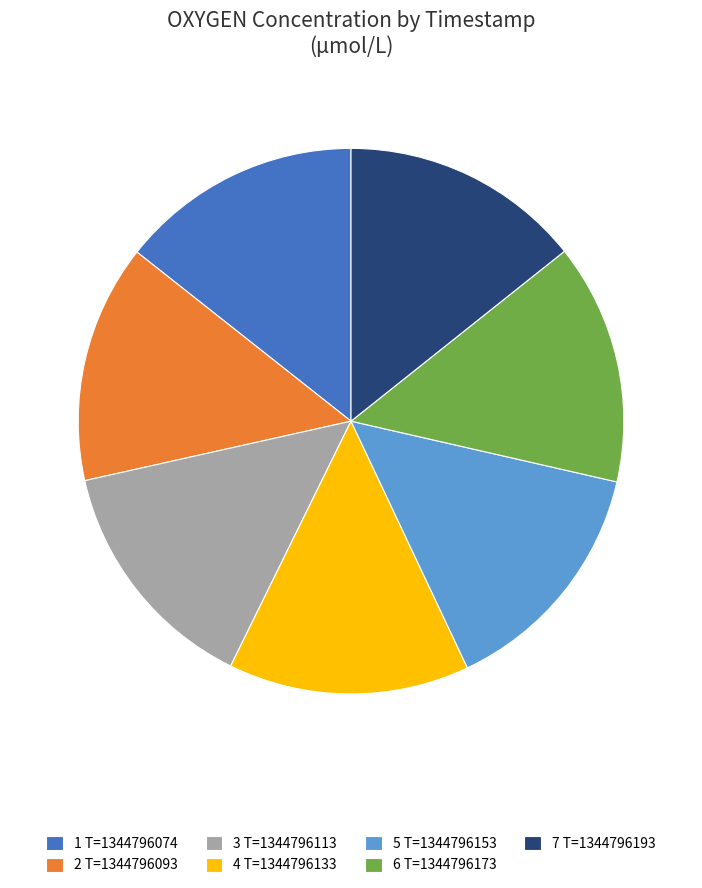

Is the sum of 5 T=1344796153 and 6 T=1344796173 greater than half?

No